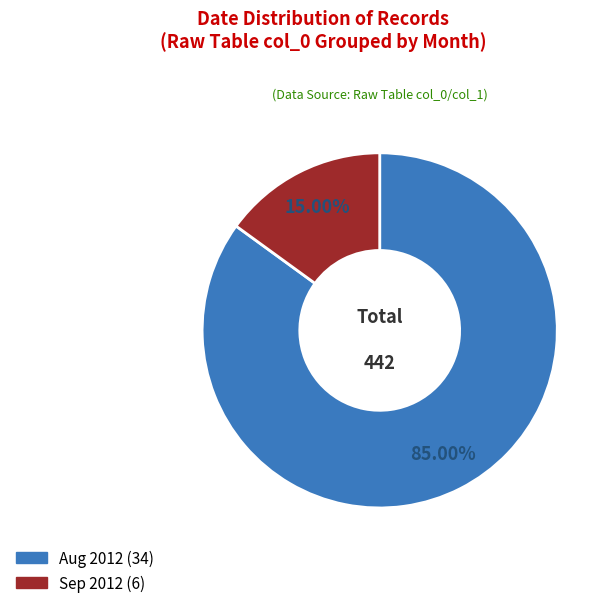

Is there a majority slice in this chart?

Yes